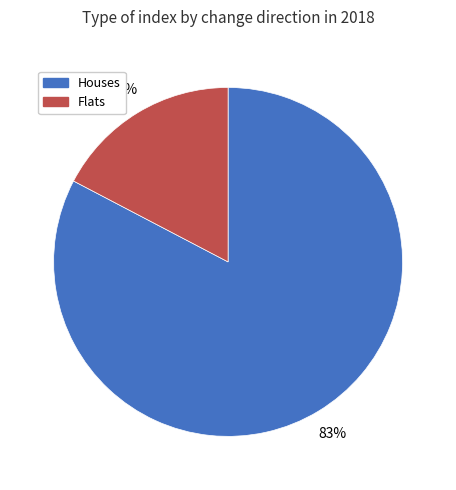

Is there a majority slice in this chart?

Yes